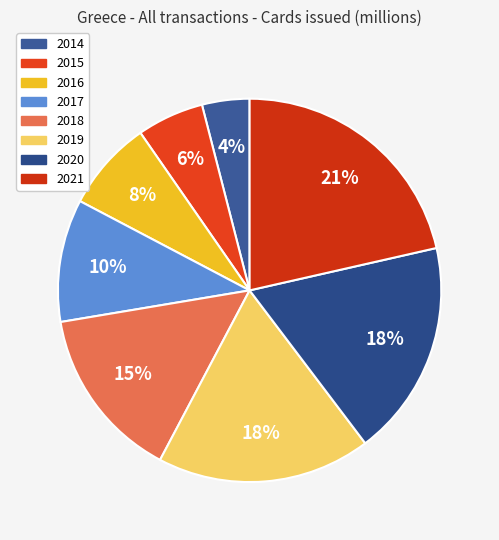

Count the number of slices in the pie.

8